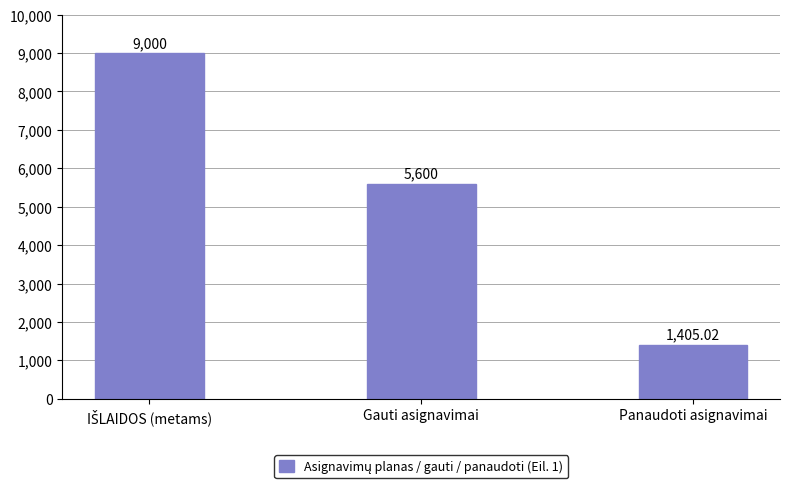

Between Gauti asignavimai and Panaudoti asignavimai, which is larger?

Gauti asignavimai